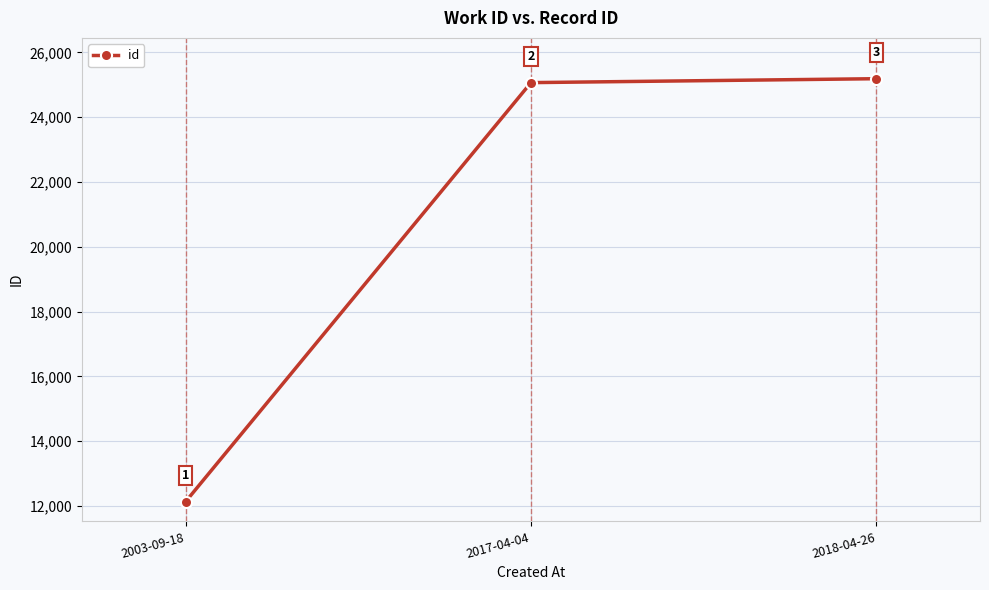

What is the sum of all values?

62393